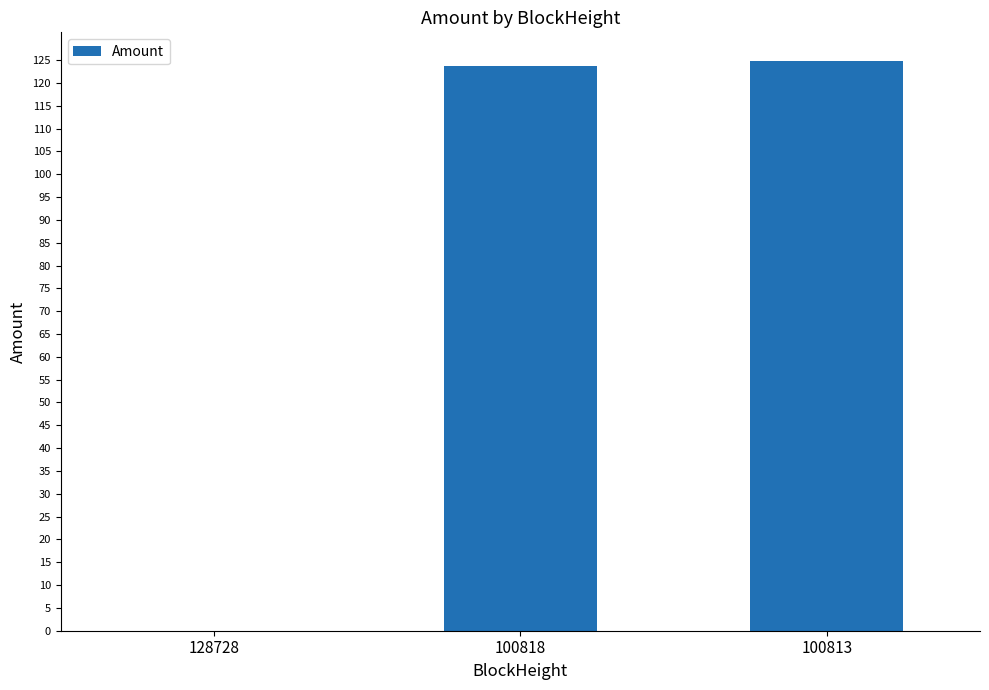

What is the maximum value shown in the chart?

124.8